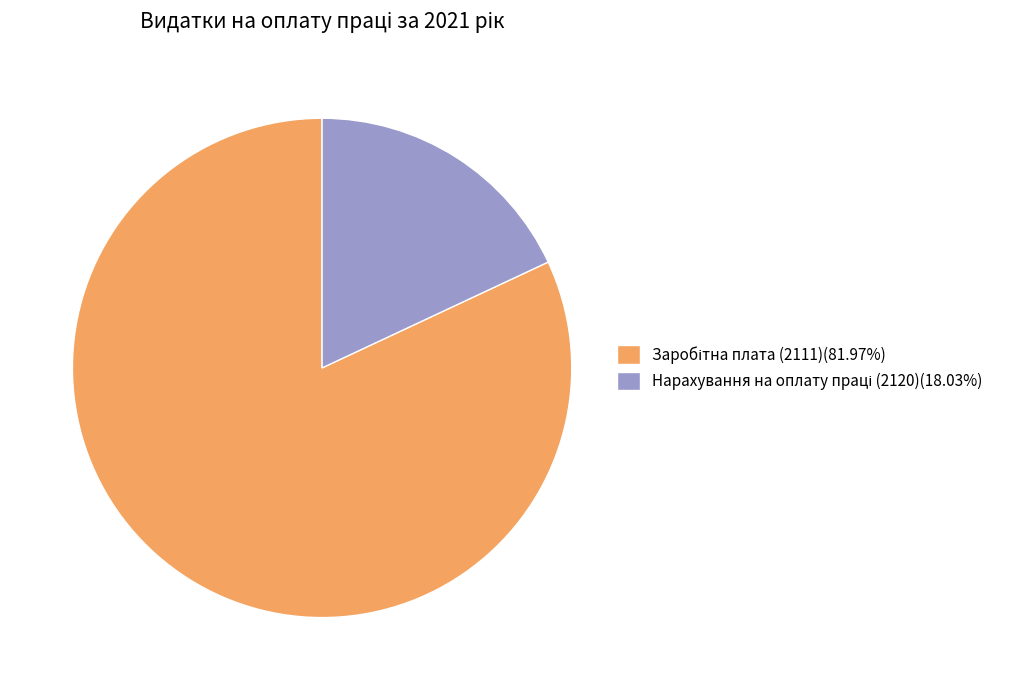

Does any single category account for the majority?

Yes